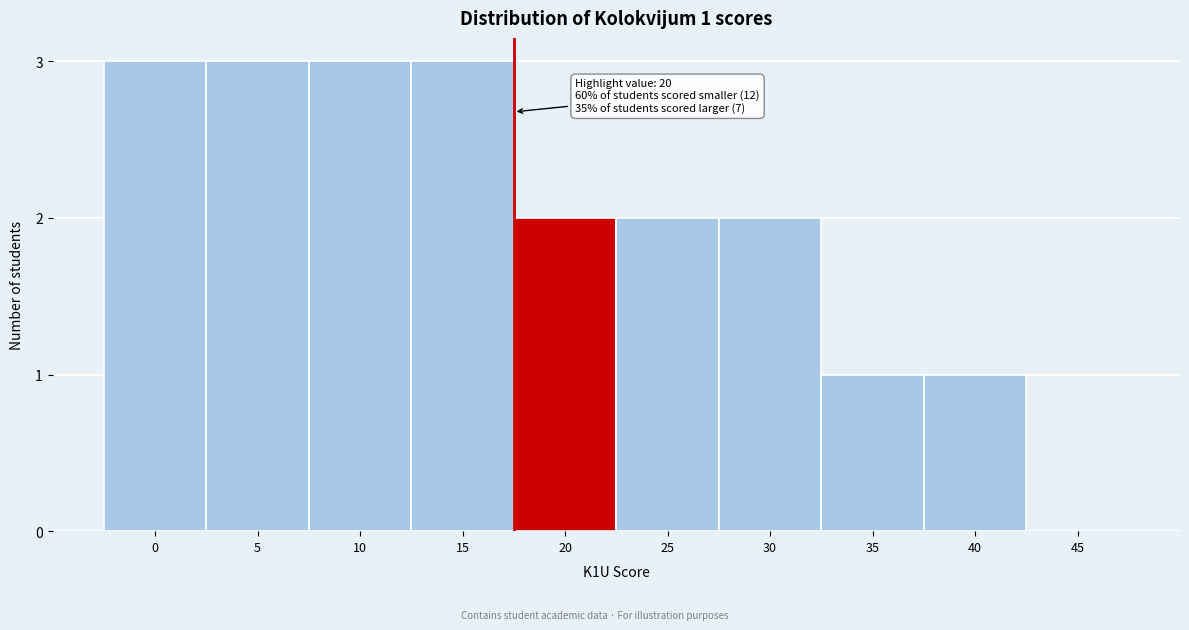

Reading right to left, list all the values displayed in this chart.

45=0	40=1	35=1	30=2	25=2	20=2	15=3	10=3	5=3	0=3